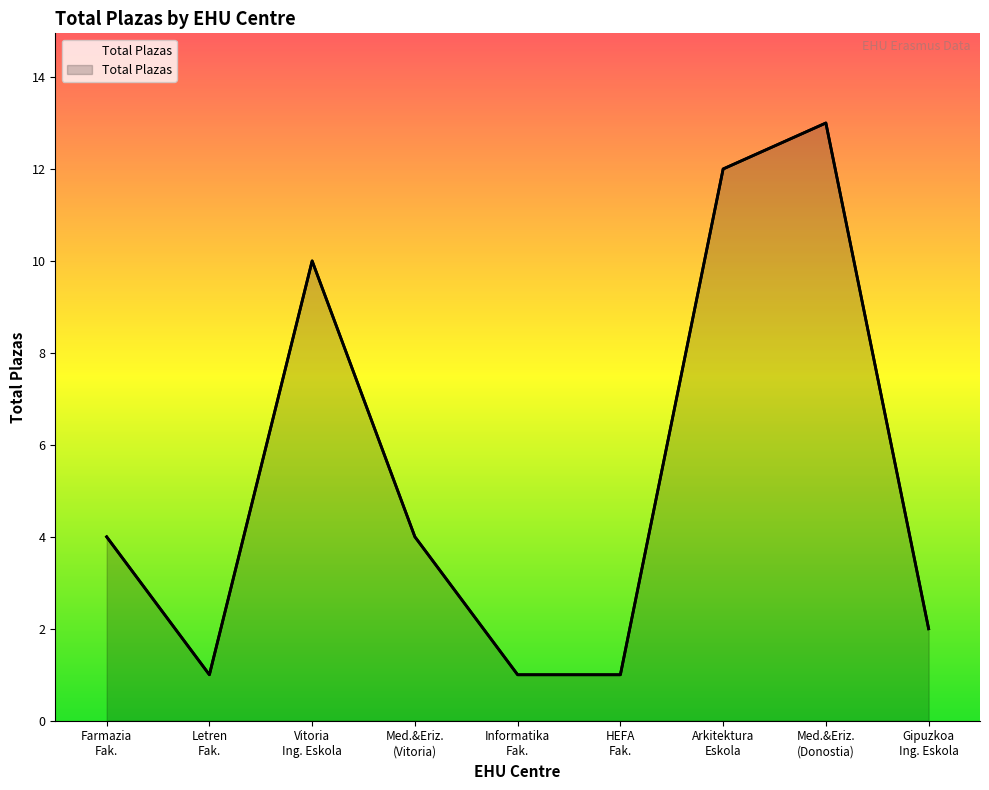

Reading right to left, extract all data points from this chart.

2	13	12	1	1	4	10	1	4